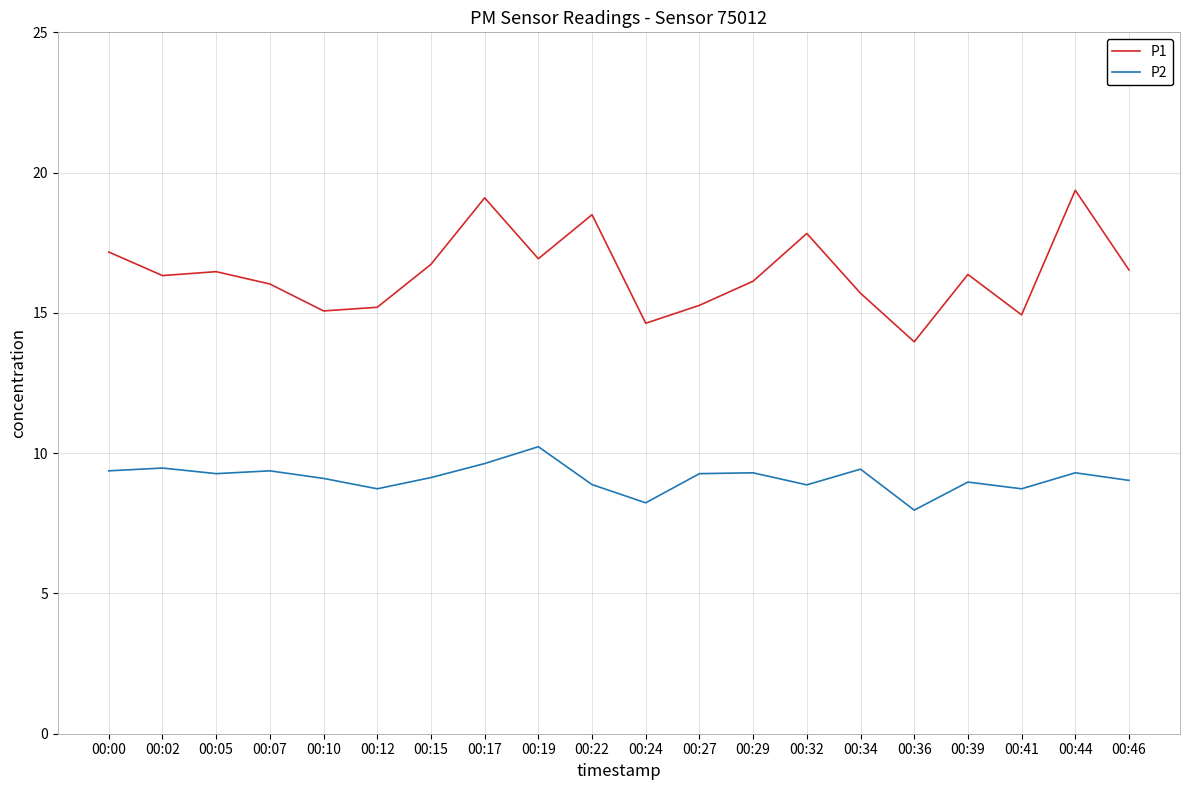

What is the total value across all series at 00:36?

21.9